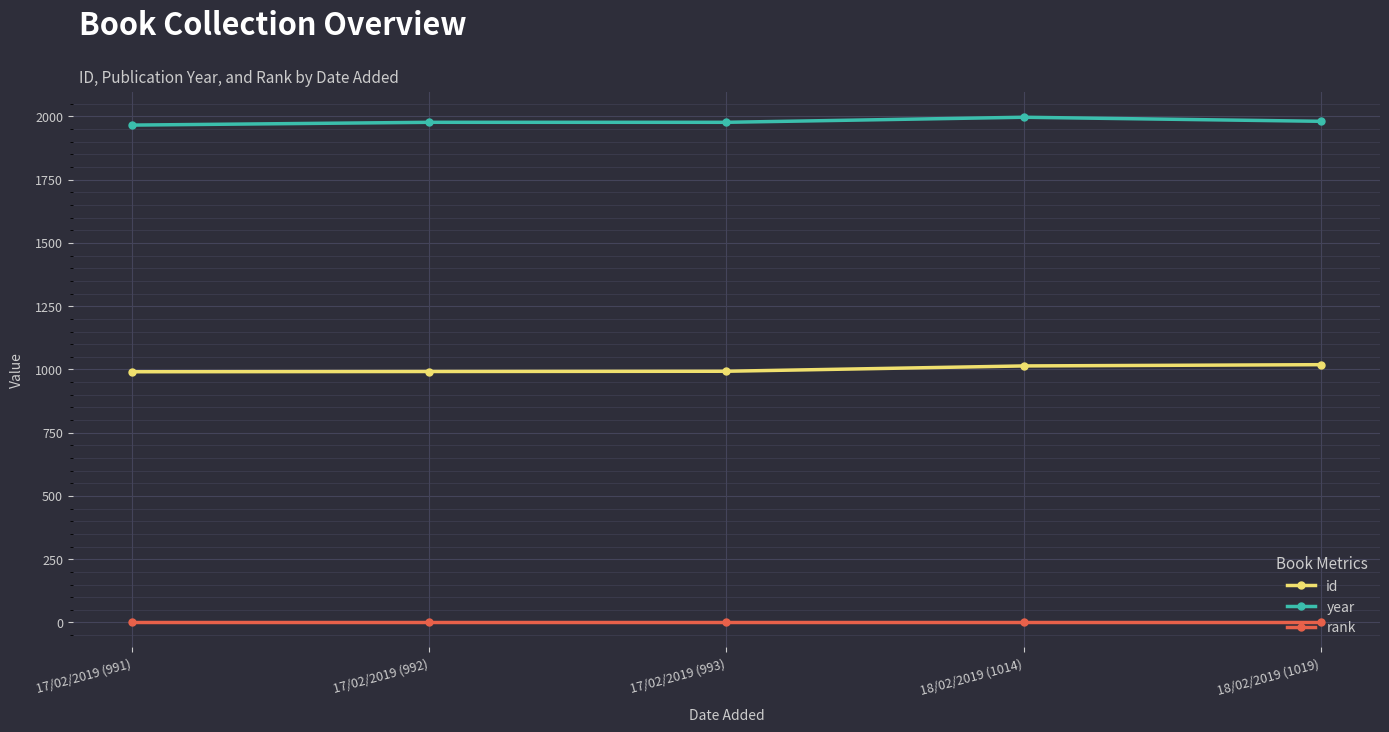

What is the sum of all id values?

5009